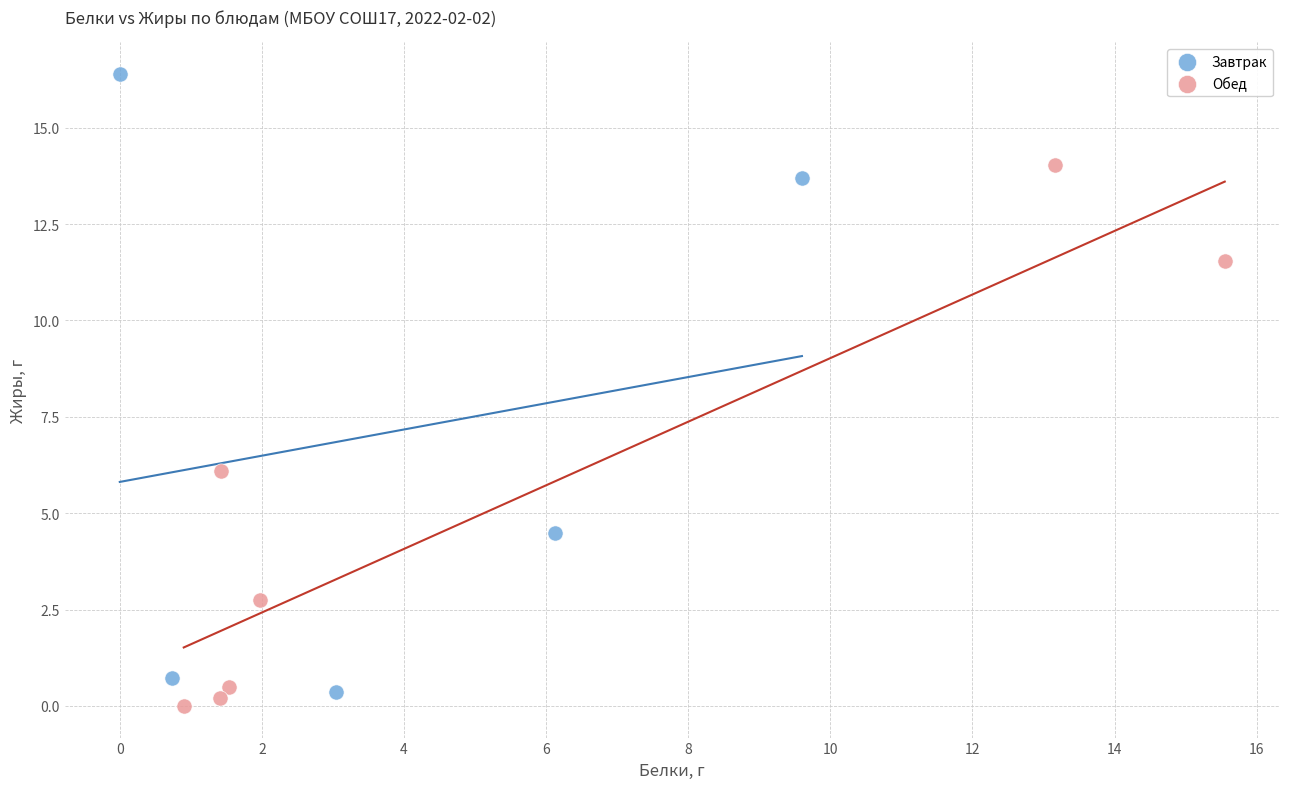

Which series reaches the minimum Y coordinate?

Обед